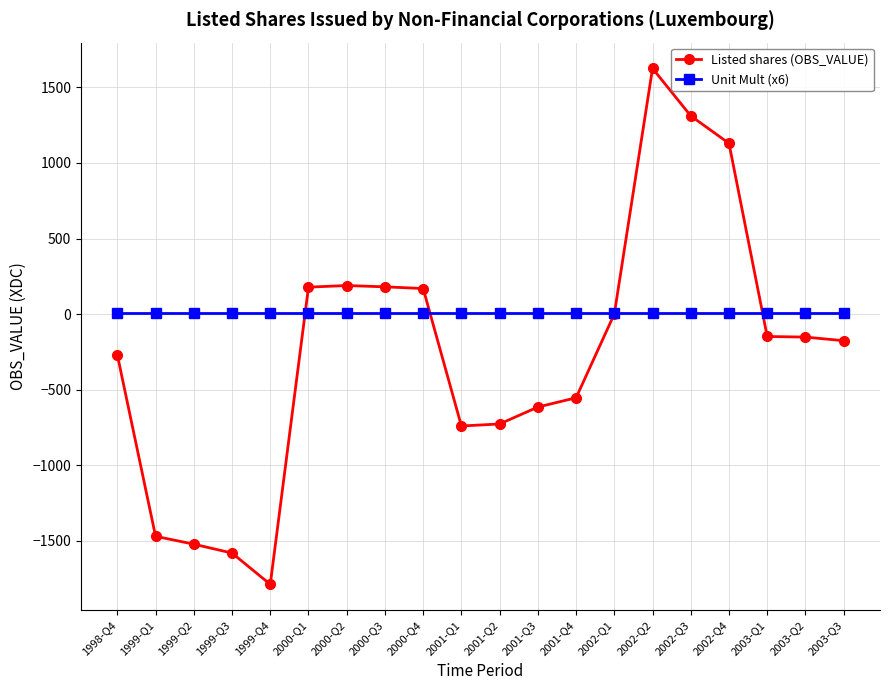

Rank the series by their average value, from highest to lowest.

Unit Mult (x6), Listed shares (OBS_VALUE)